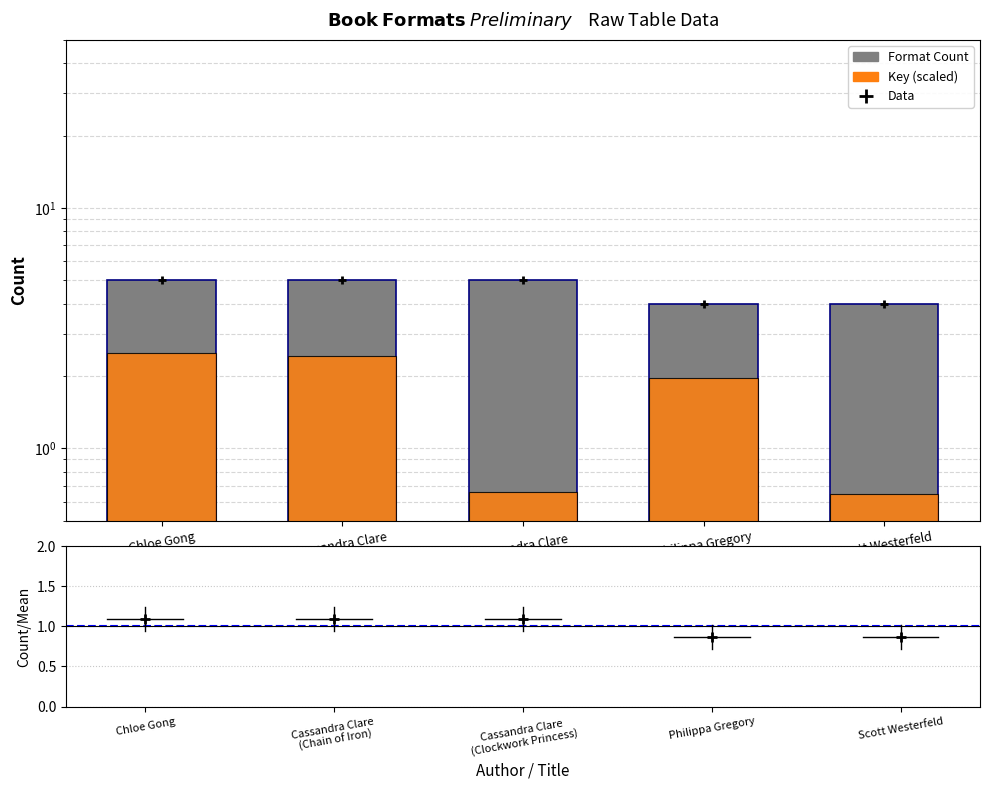

Which series contains the highest Y value?

Format Count